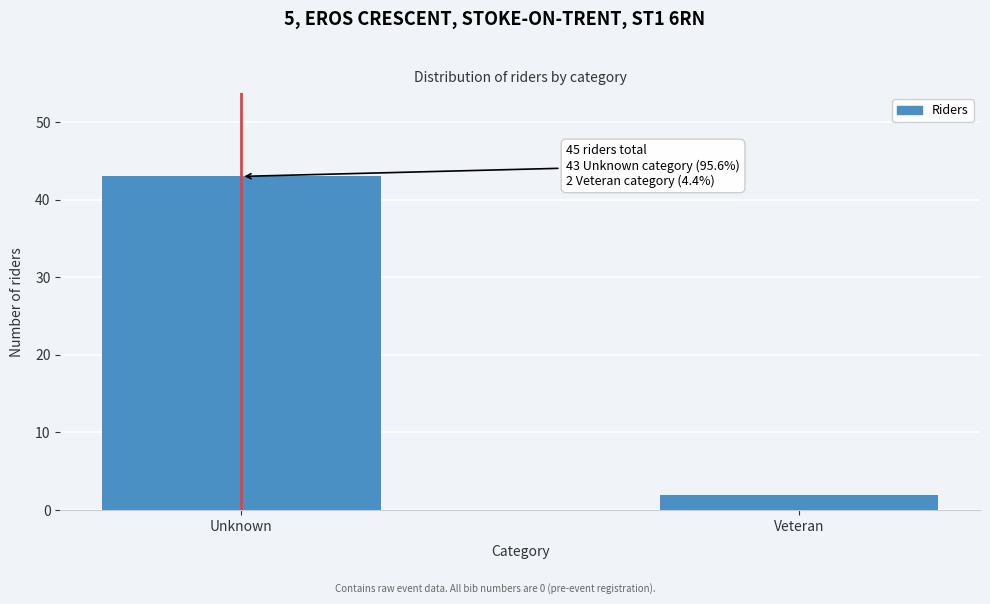

Reading left to right, what are all the values shown in this chart?

43	2